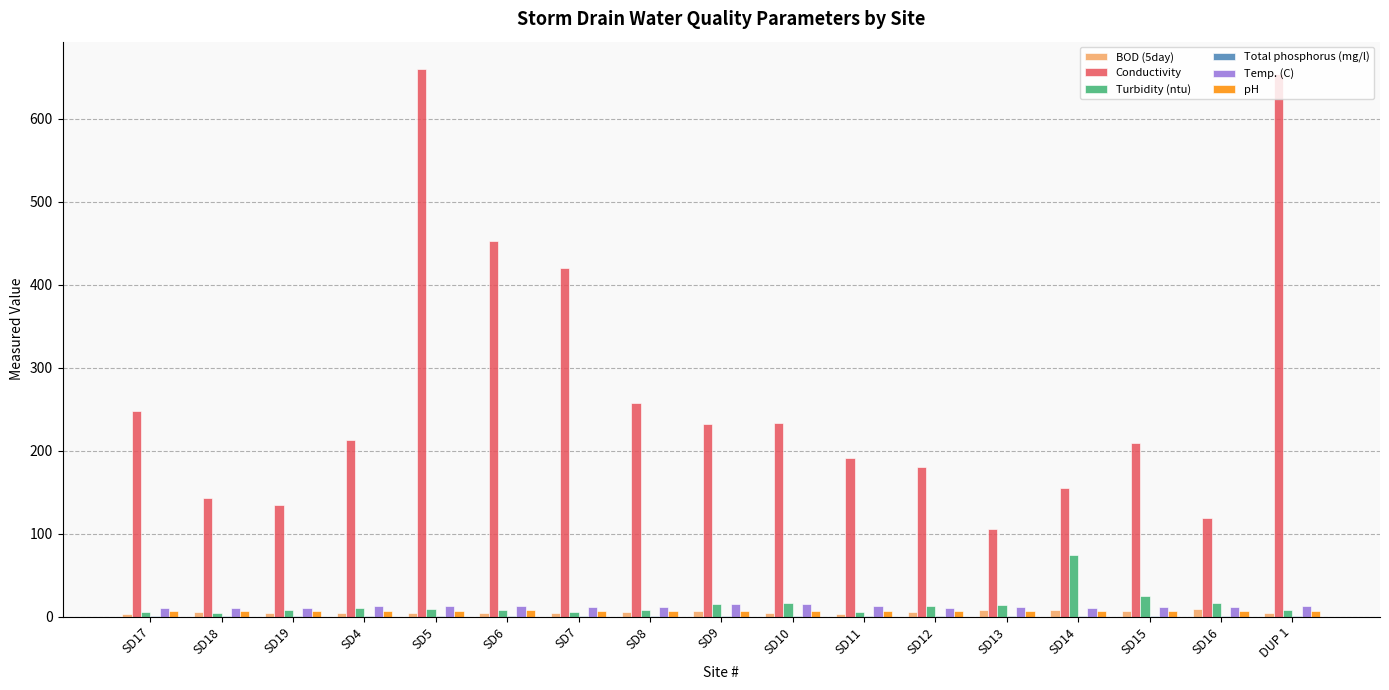

True or false: Temp. (C) has a value of 9.9 at SD17.

True